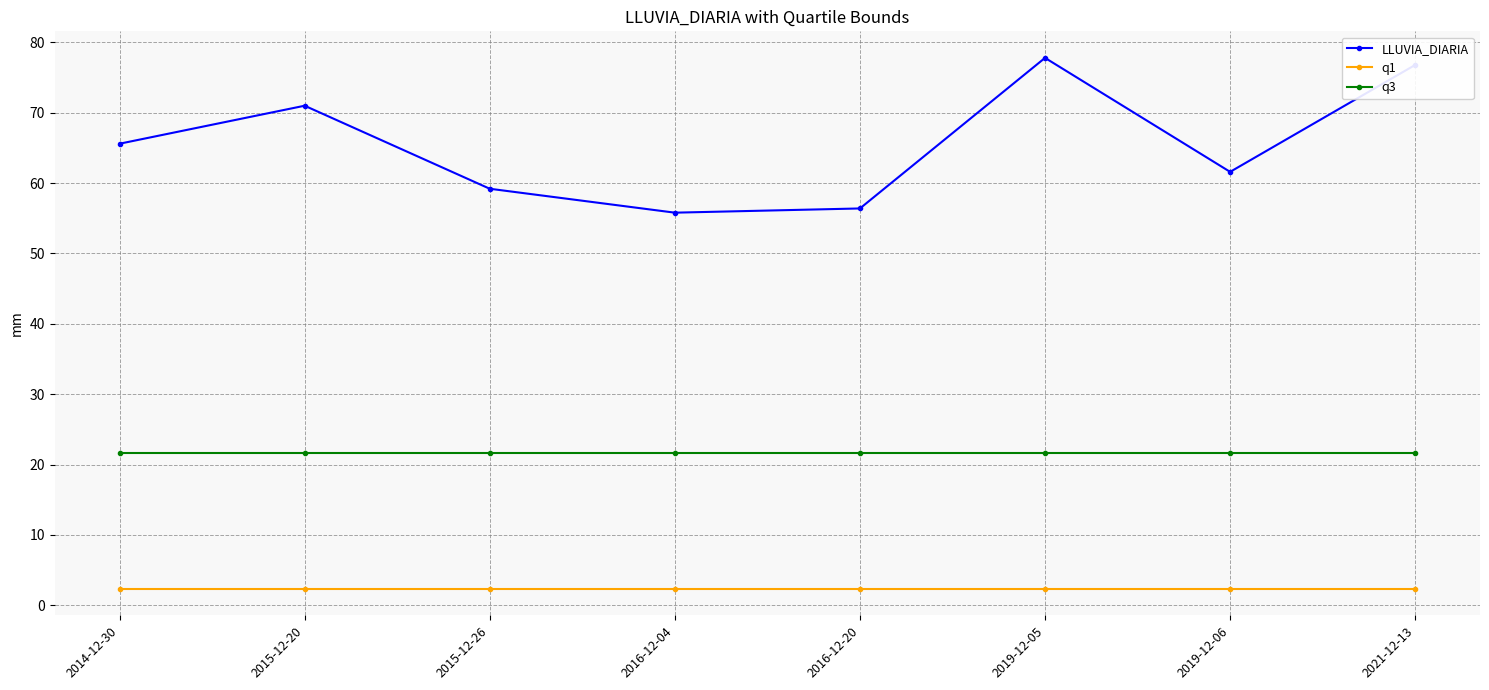

Rank the series at 2015-12-20 from lowest to highest value.

q1, q3, LLUVIA_DIARIA